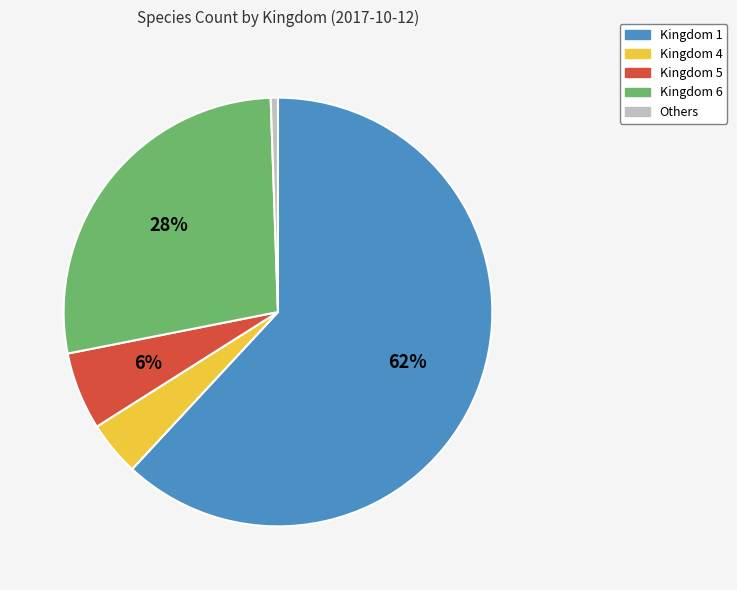

How many slices are in this pie chart?

5